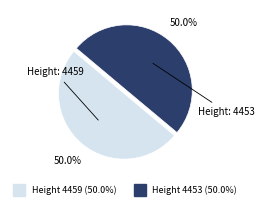

How many slices are in this pie chart?

2